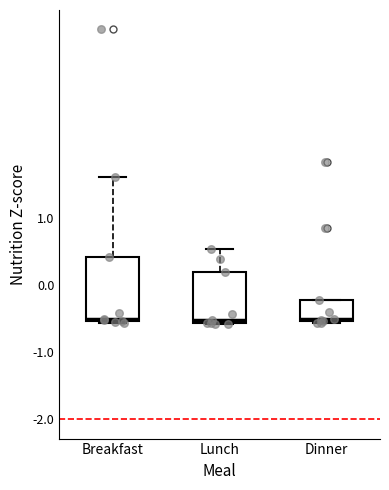

Where is the upper edge of the box for Dinner on the y-axis? The values are not printed on the chart, so give them approximately, as read against the axis.

-0.2